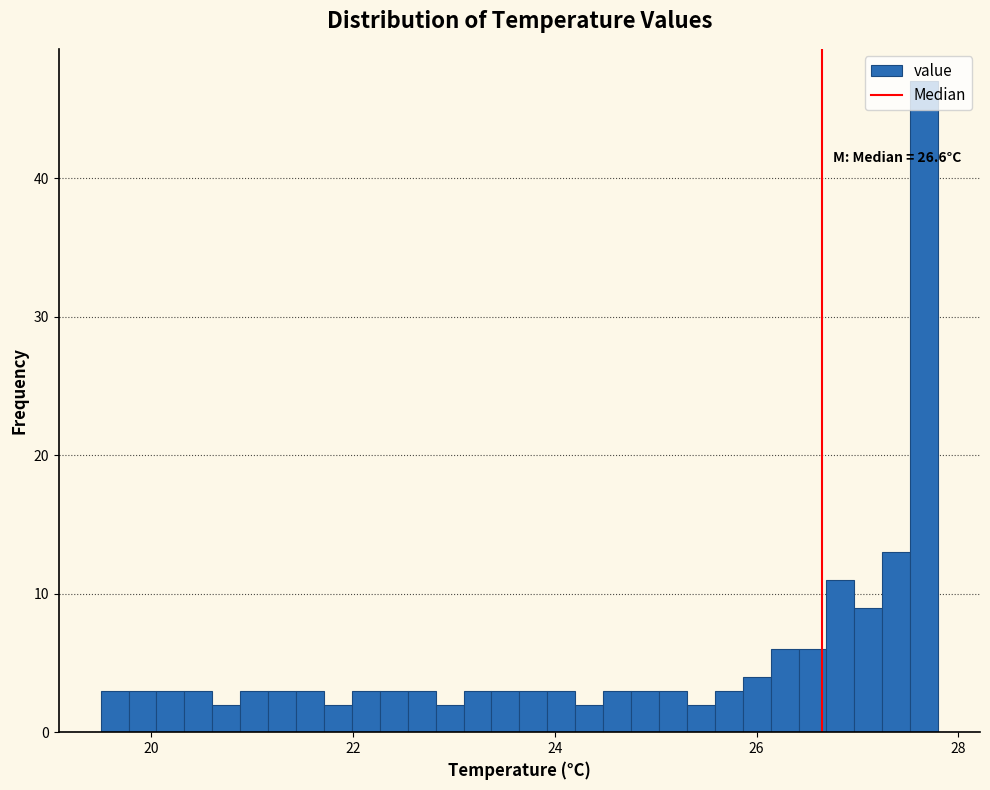

Read against the x-axis, roughly where is the centre of the tallest bar?

27.6